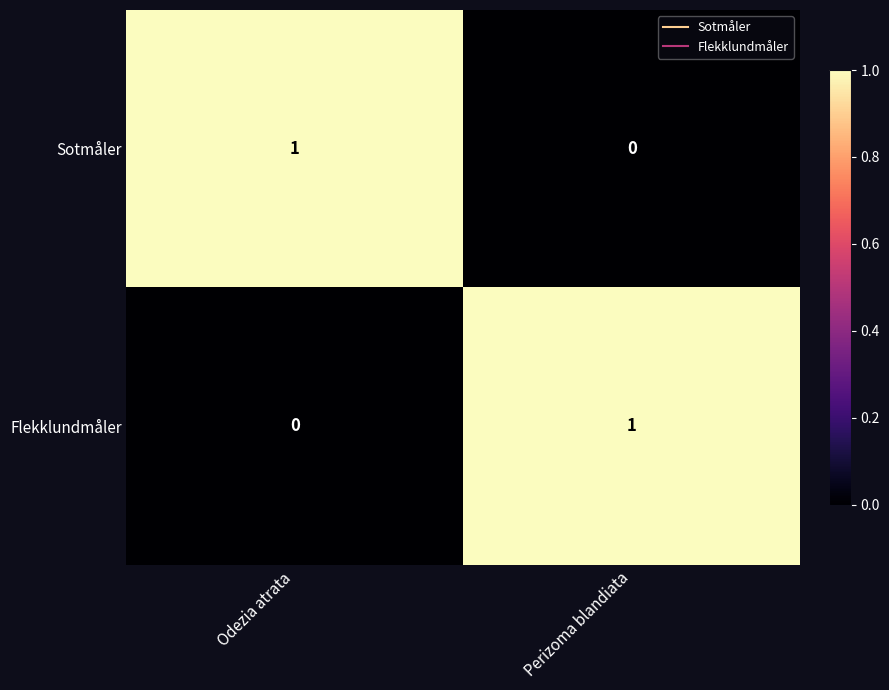

At how many categories does at least one series exceed 0?

2